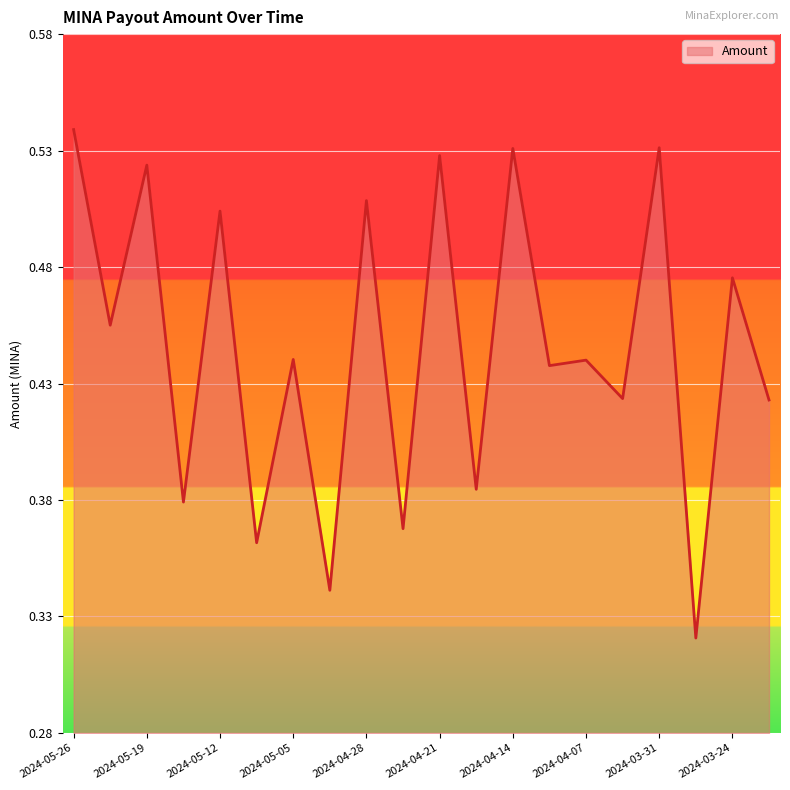

Reading left to right, list all the values displayed in this chart.

2024-05-26=0.5	2024-05-22=0.5	2024-05-19=0.5	2024-05-15=0.4	2024-05-12=0.5	2024-05-08=0.4	2024-05-05=0.4	2024-05-01=0.3	2024-04-28=0.5	2024-04-24=0.4	2024-04-21=0.5	2024-04-17=0.4	2024-04-14=0.5	2024-04-10=0.4	2024-04-07=0.4	2024-04-03=0.4	2024-03-31=0.5	2024-03-27=0.3	2024-03-24=0.5	2024-03-20=0.4